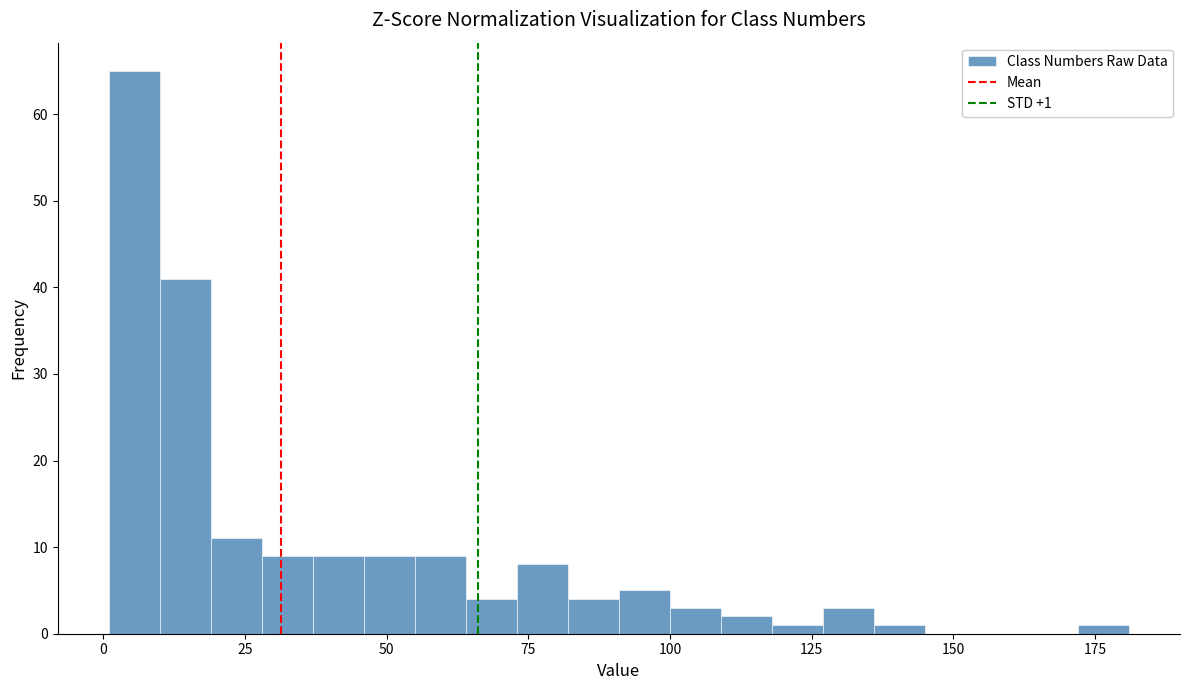

Read against the x-axis, roughly where is the centre of the tallest bar?

5